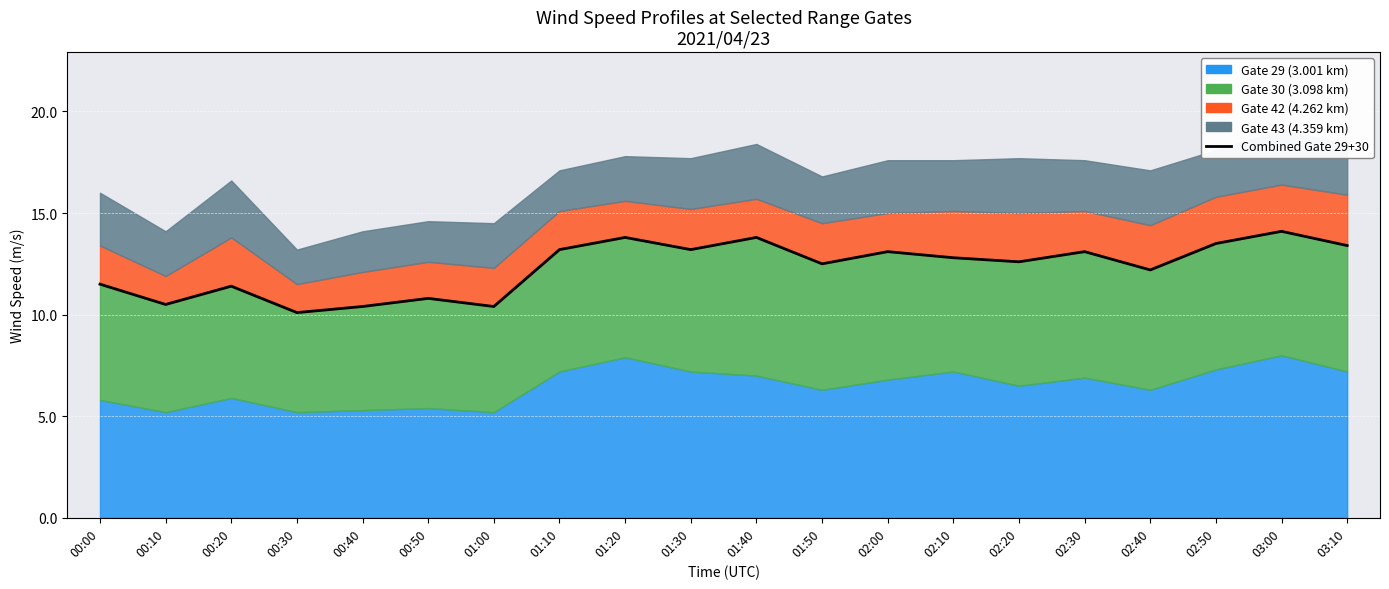

Is it true that the value at 01:00 is 15.0?

False